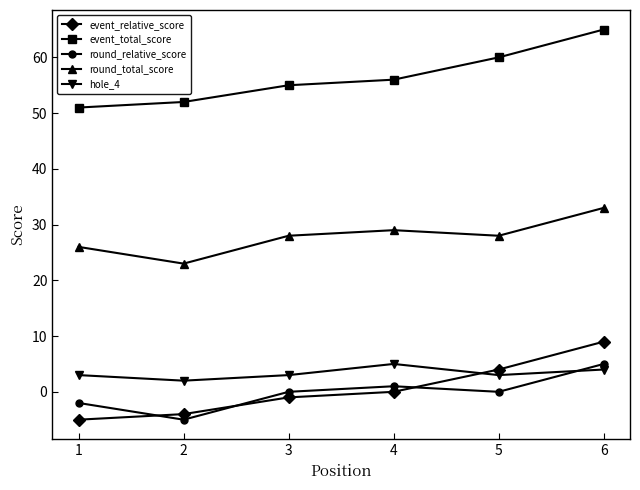

True or false: round_total_score and event_total_score cross at least once.

False